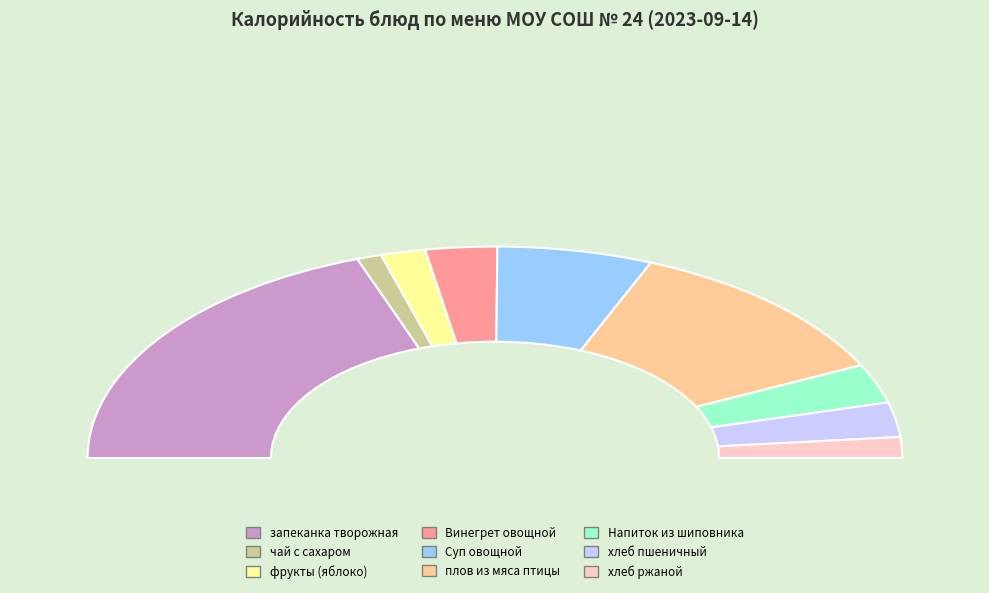

Count the number of slices in the pie.

9